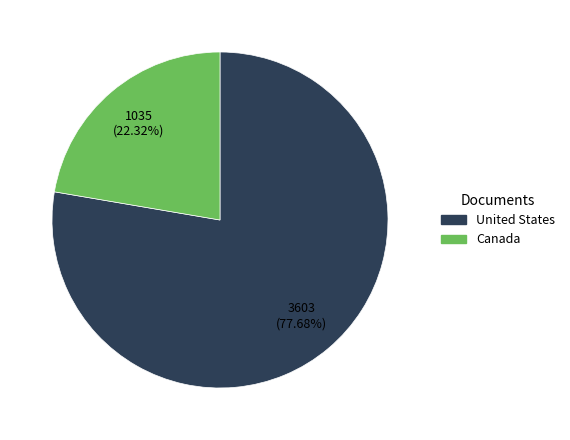

What percentage is the United States slice, to the nearest percent?

78%